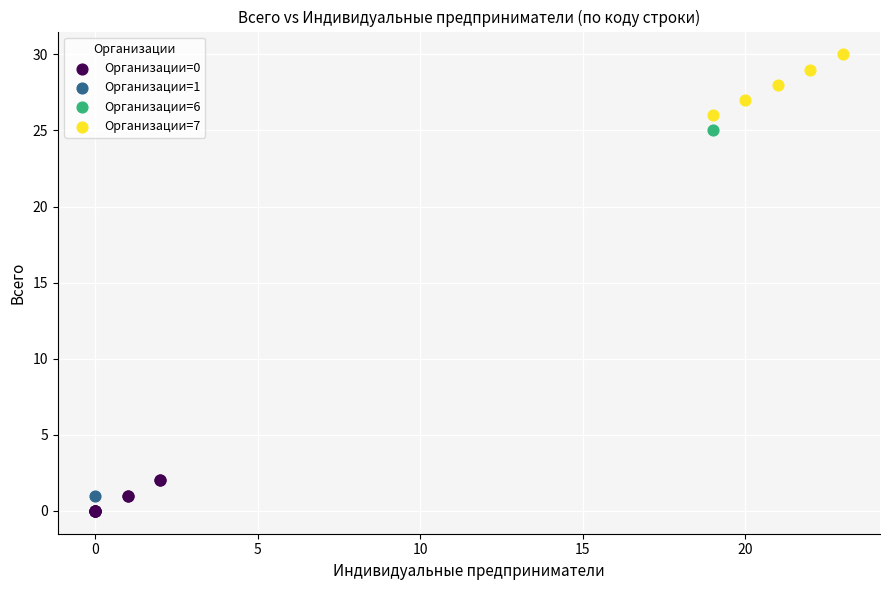

Which series reaches the maximum Y coordinate?

Организации=7